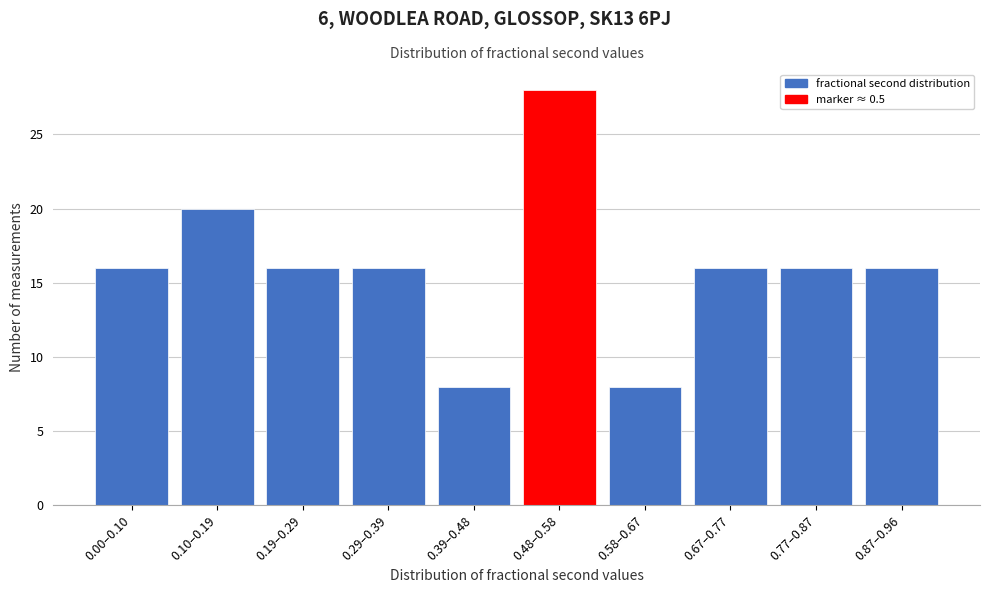

Reading left to right, extract all data points from this chart.

0.00–0.10=16	0.10–0.19=20	0.19–0.29=16	0.29–0.39=16	0.39–0.48=8	0.48–0.58=28	0.58–0.67=8	0.67–0.77=16	0.77–0.87=16	0.87–0.96=16